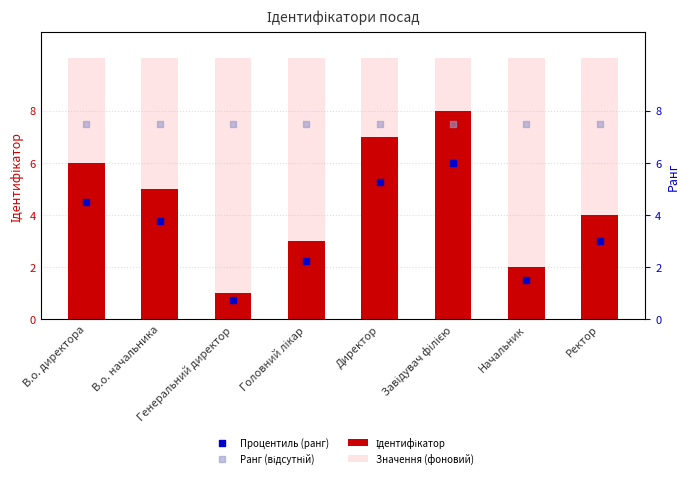

At how many categories does at least one series exceed 8?

8